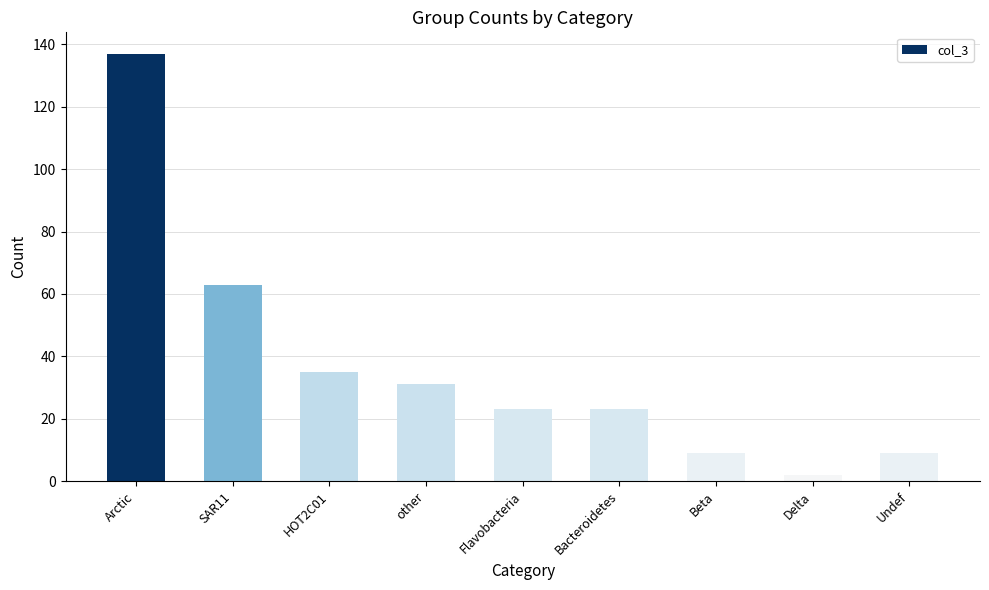

At which label is the value closest to 69?

SAR11